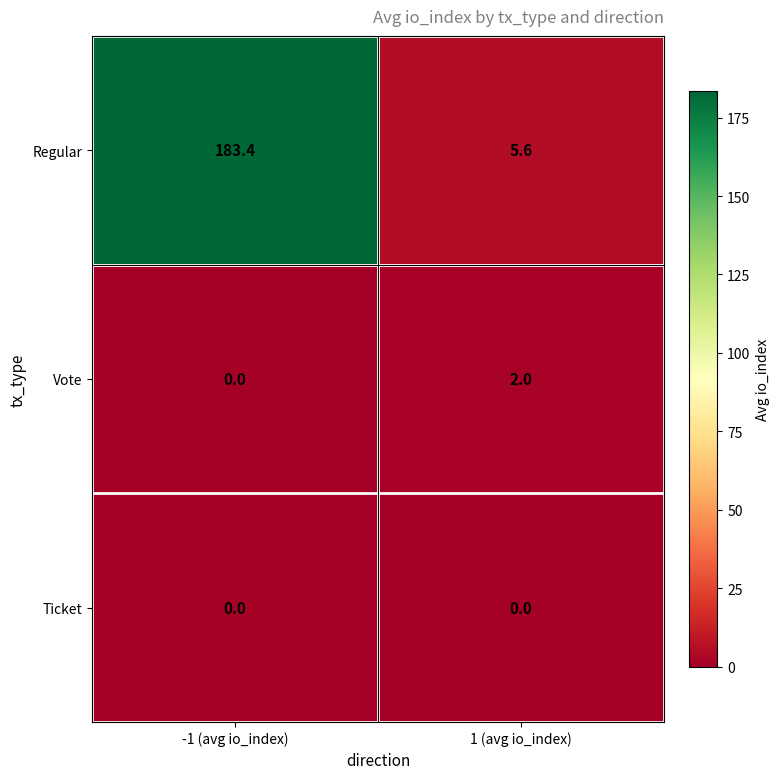

Rank the series by their maximum value, from highest to lowest.

Regular, Vote, Ticket